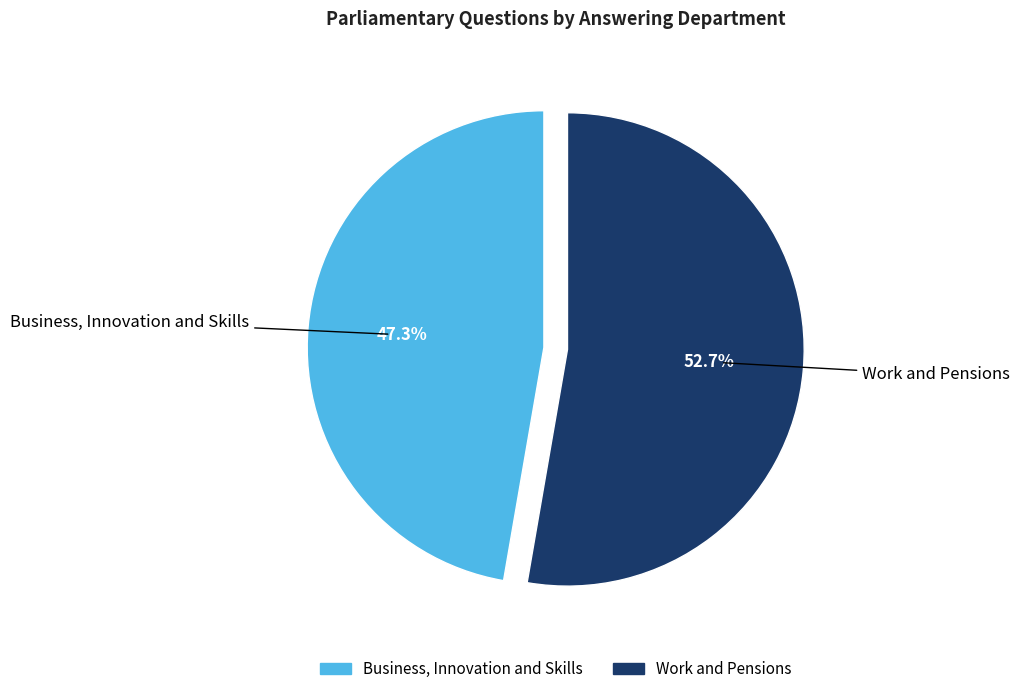

To the nearest percent, what portion does Work and Pensions represent?

53%